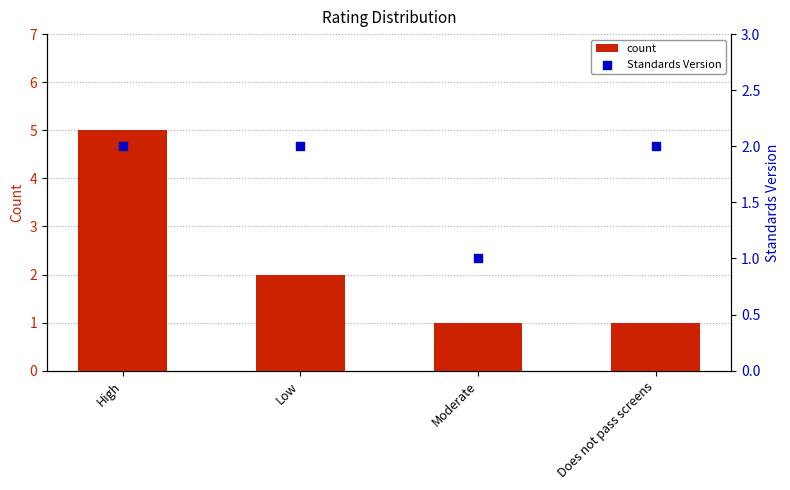

Which series reaches the maximum Y coordinate?

count